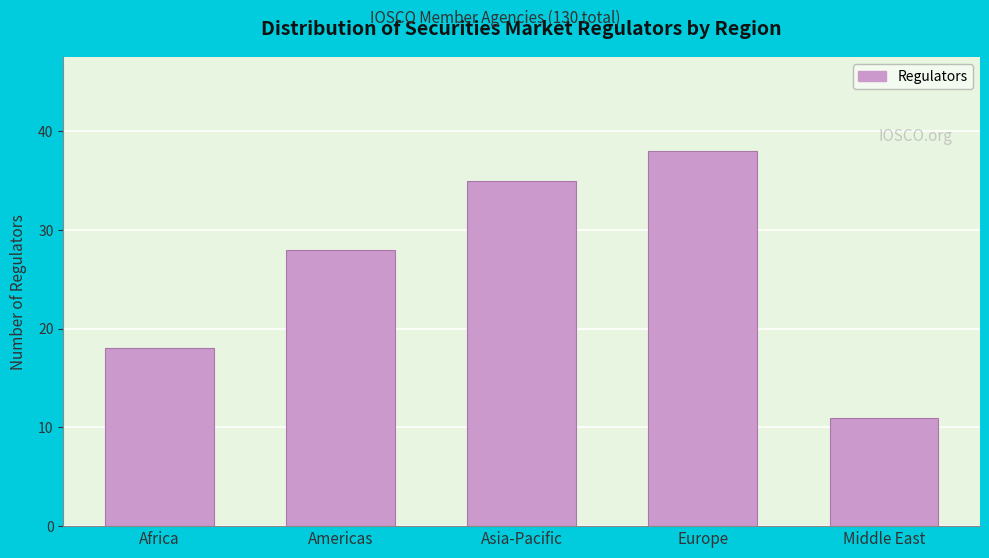

Reading left to right, list all the values displayed in this chart.

Africa=18	Americas=28	Asia-Pacific=35	Europe=38	Middle East=11